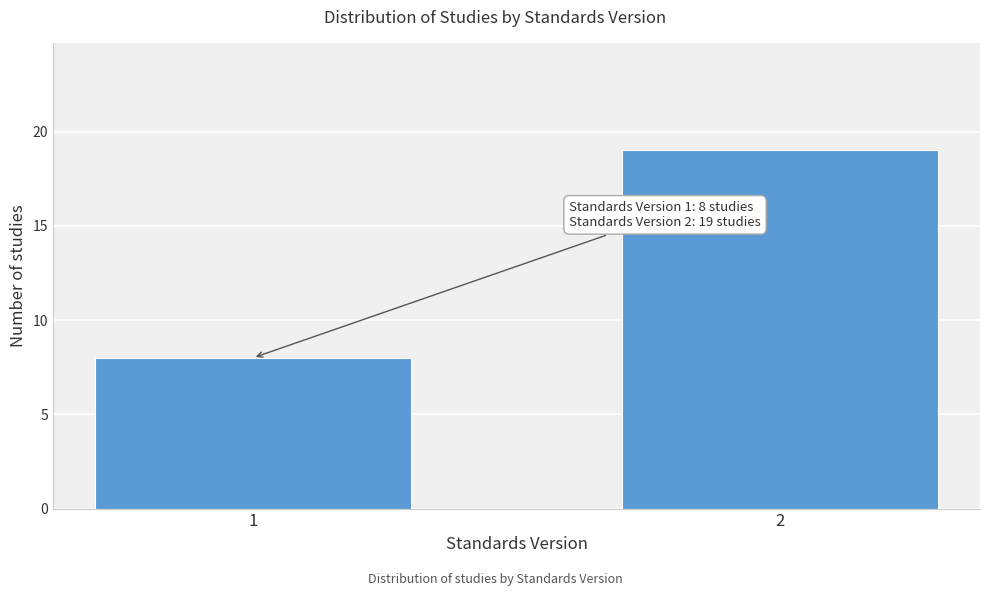

Reading left to right, list all the values displayed in this chart.

1=8	2=19